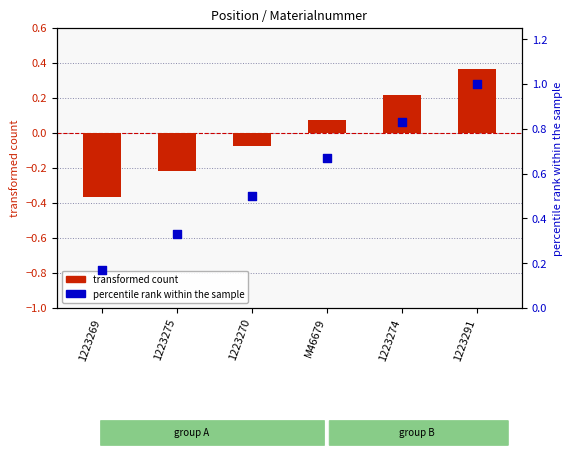

What is the total value across all series at 1223269?

-0.2